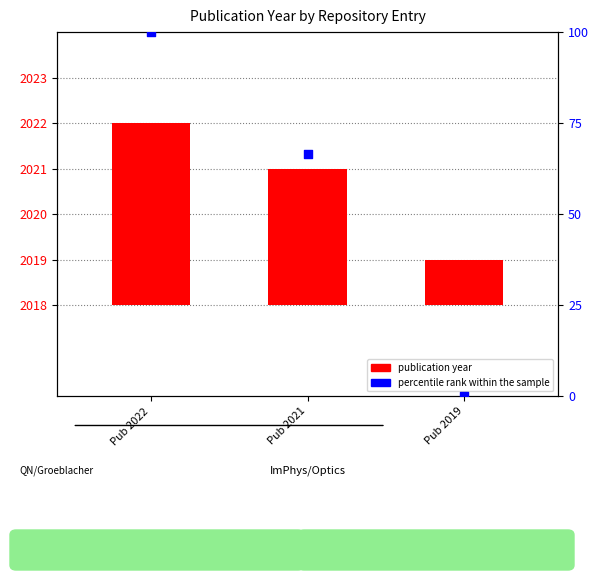

Which series has the widest spread of Y values?

percentile rank within the sample